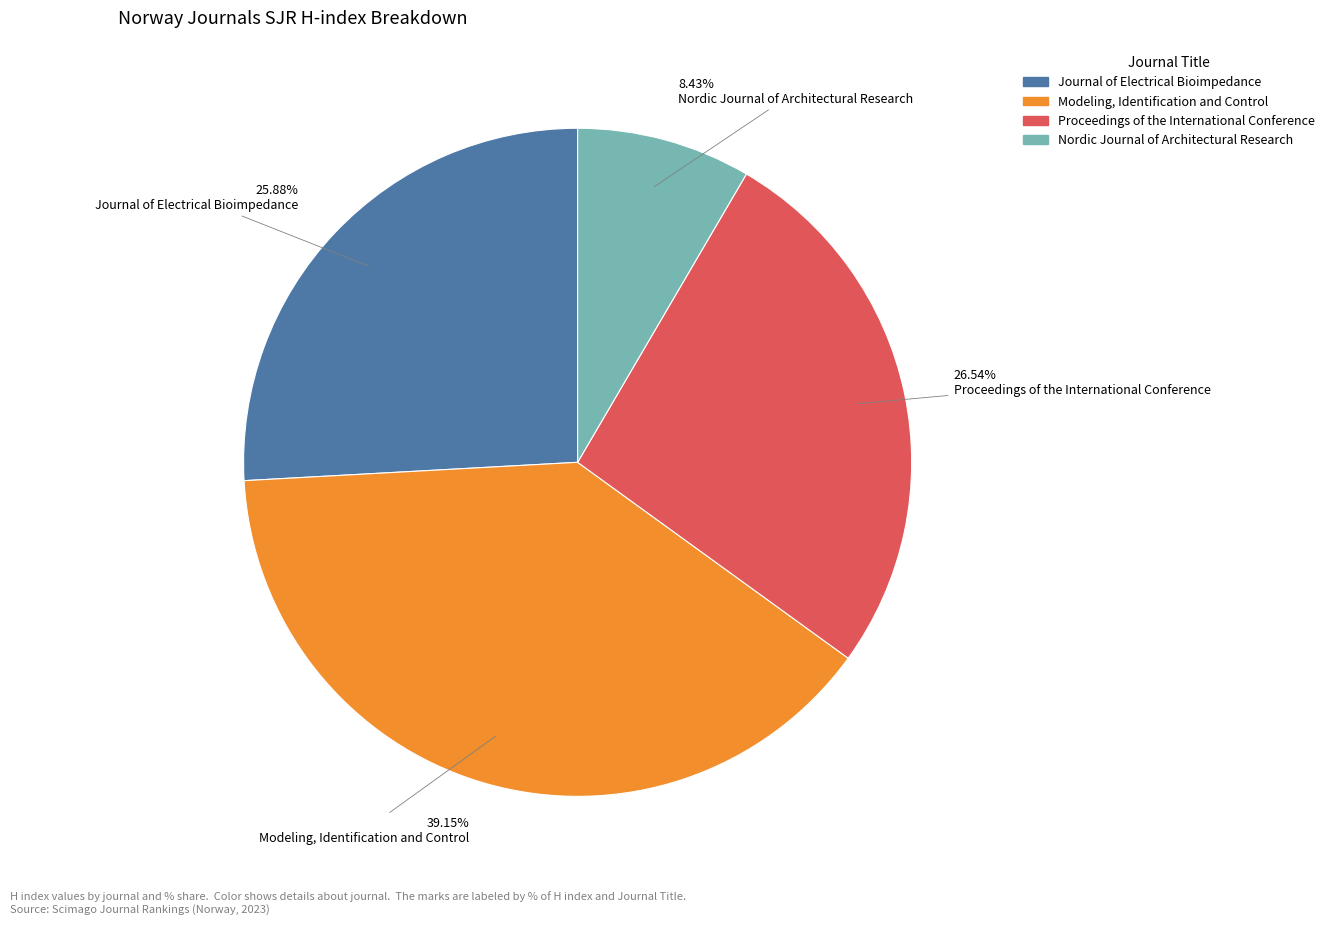

Is there any slice that represents more than half of the pie?

No